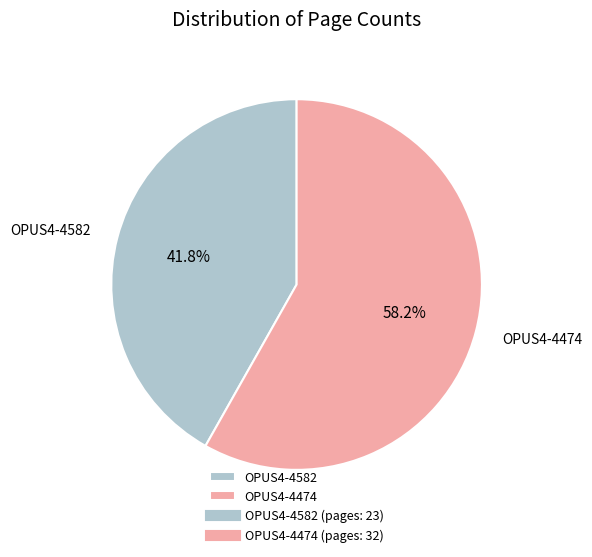

Between OPUS4-4582 and OPUS4-4474, which is larger?

OPUS4-4474